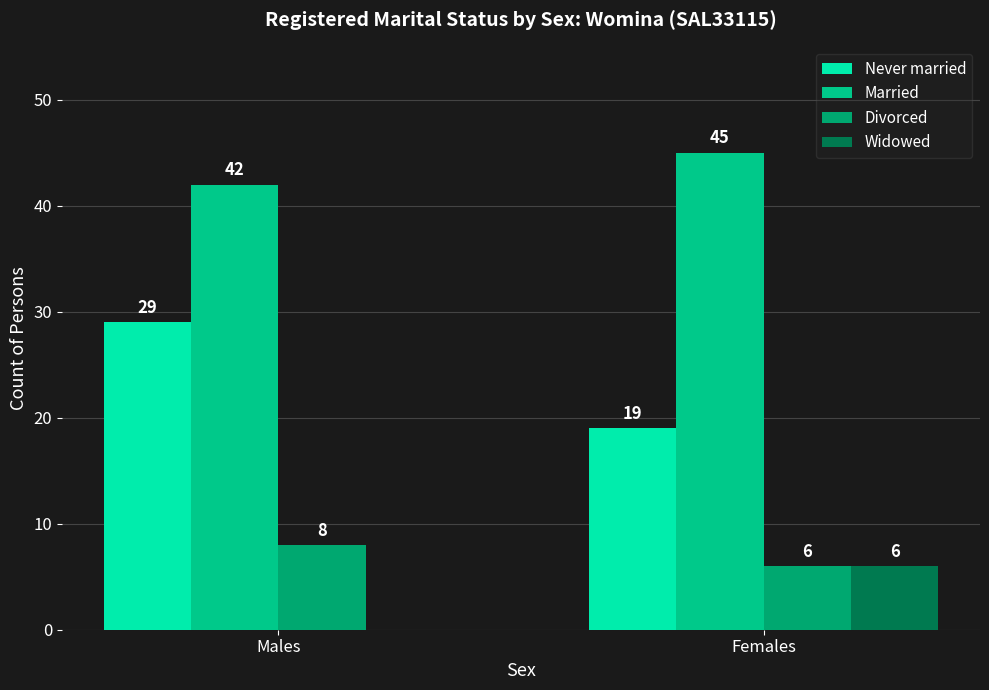

Are the bars horizontal?

No